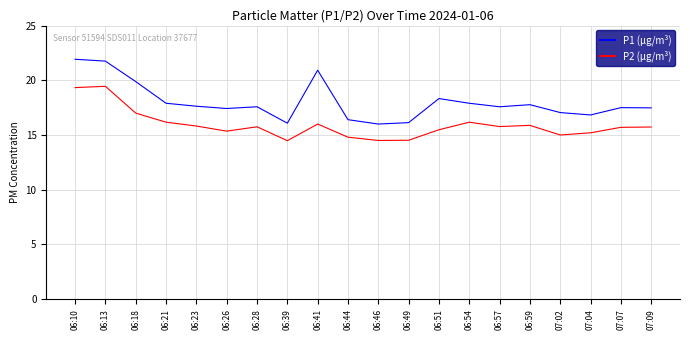

What is the difference between the second highest and second lowest values in the P2 (µg/m³) series?

4.8